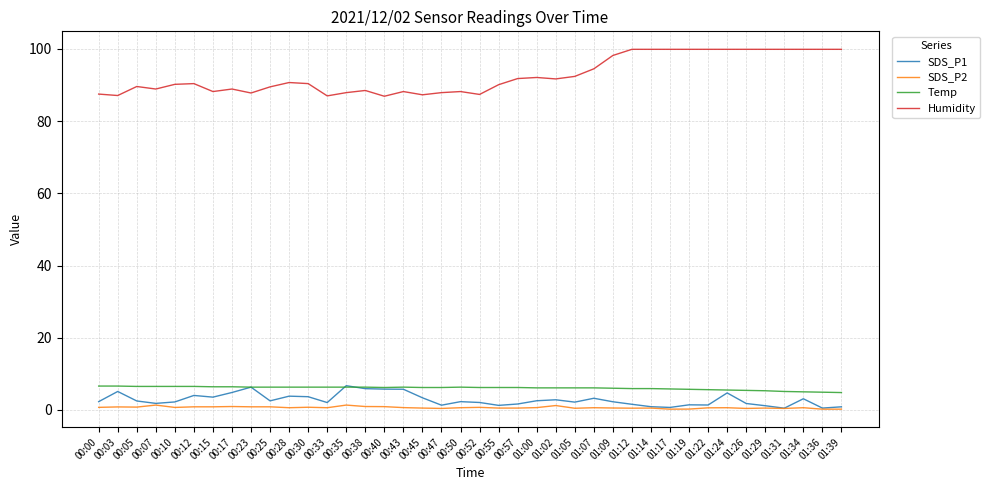

The Temp series shows 6.3 at 00:50. True or false?

True